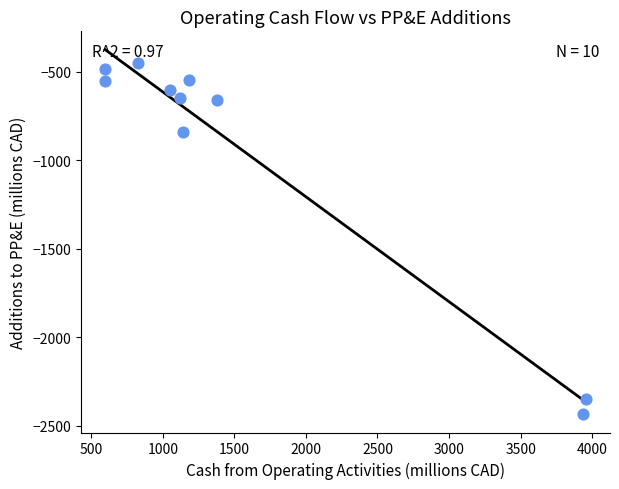

What is the average X value?

1579